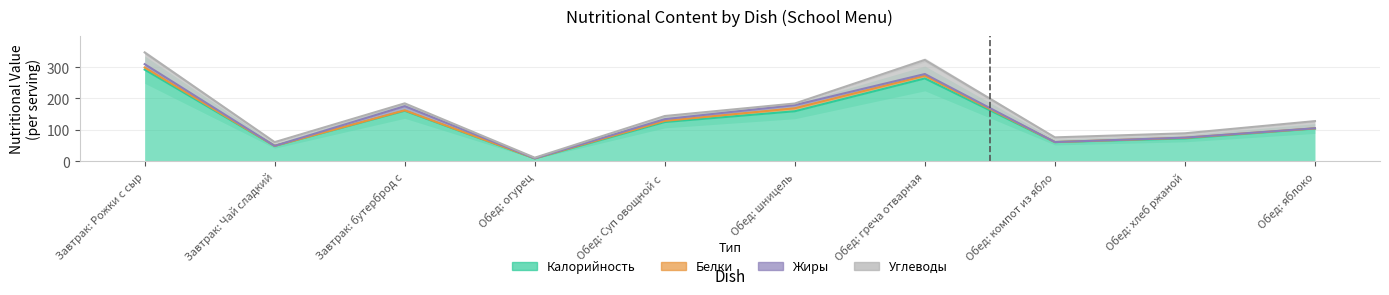

What is the maximum value shown in the chart?

292.0